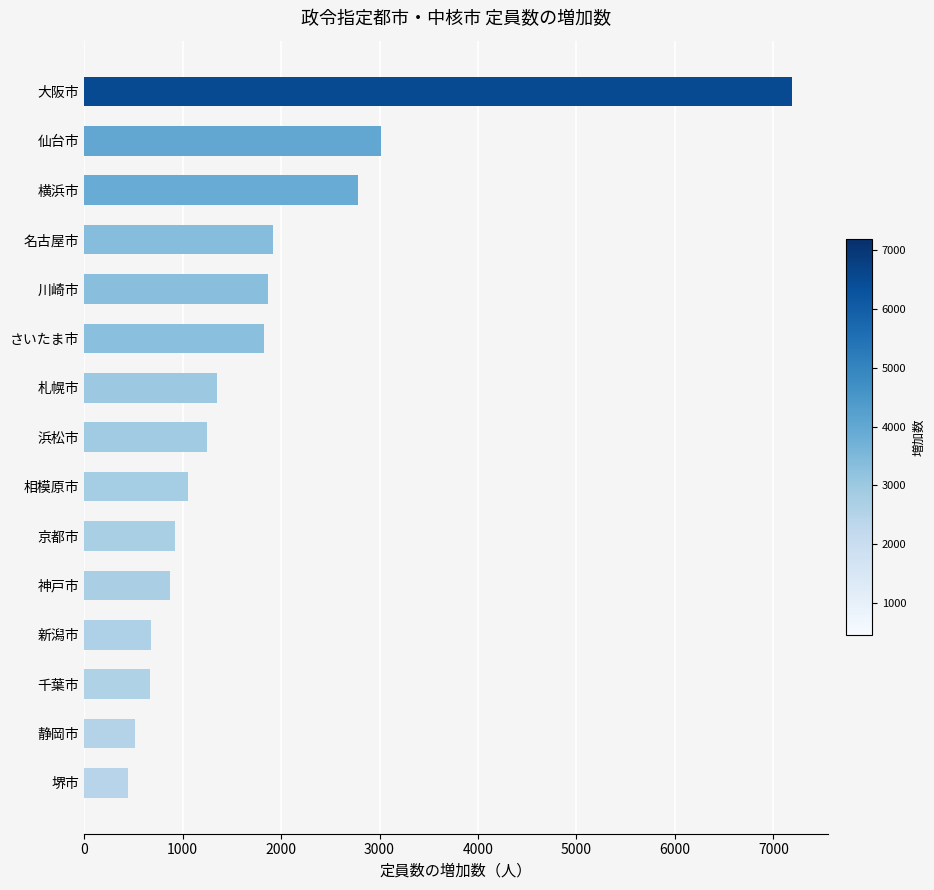

How many distinct data groups are displayed?

1